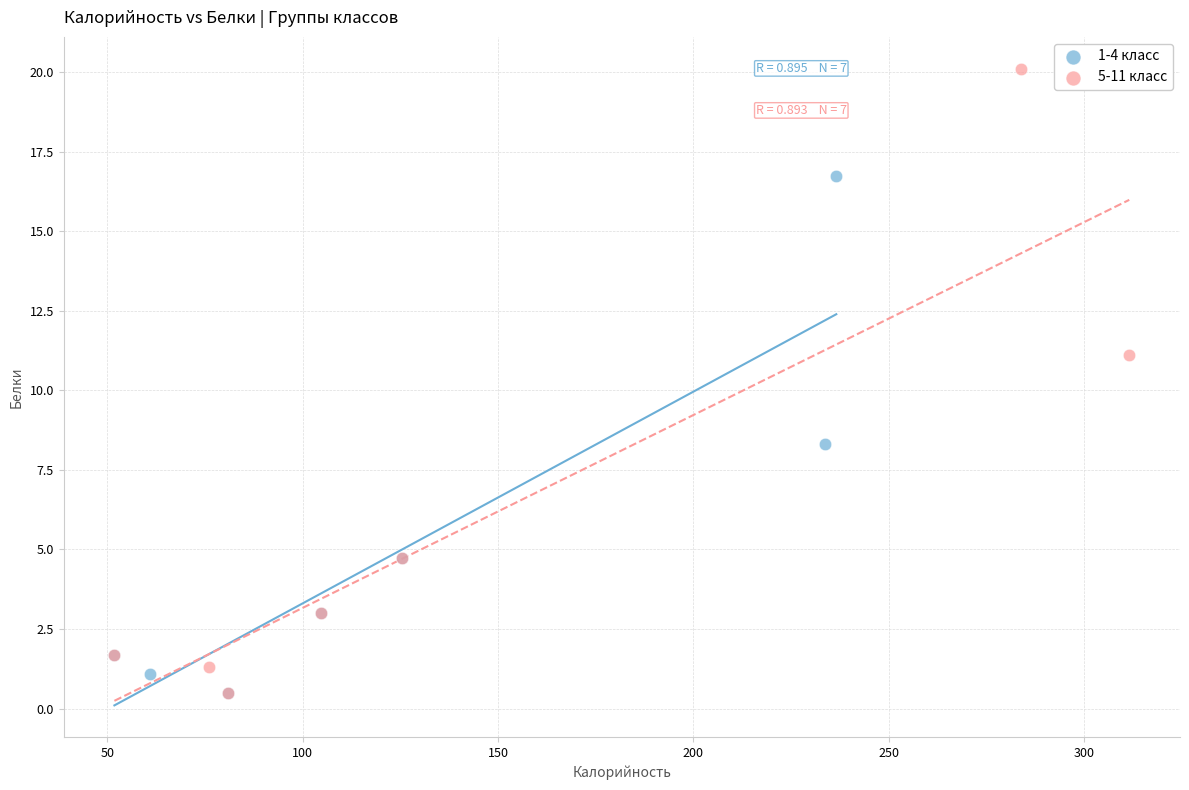

Which series has the largest Y range (max minus min)?

5-11 класс